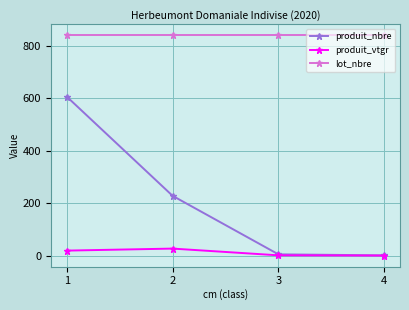

What is the average value of the lot_nbre series?

840.0